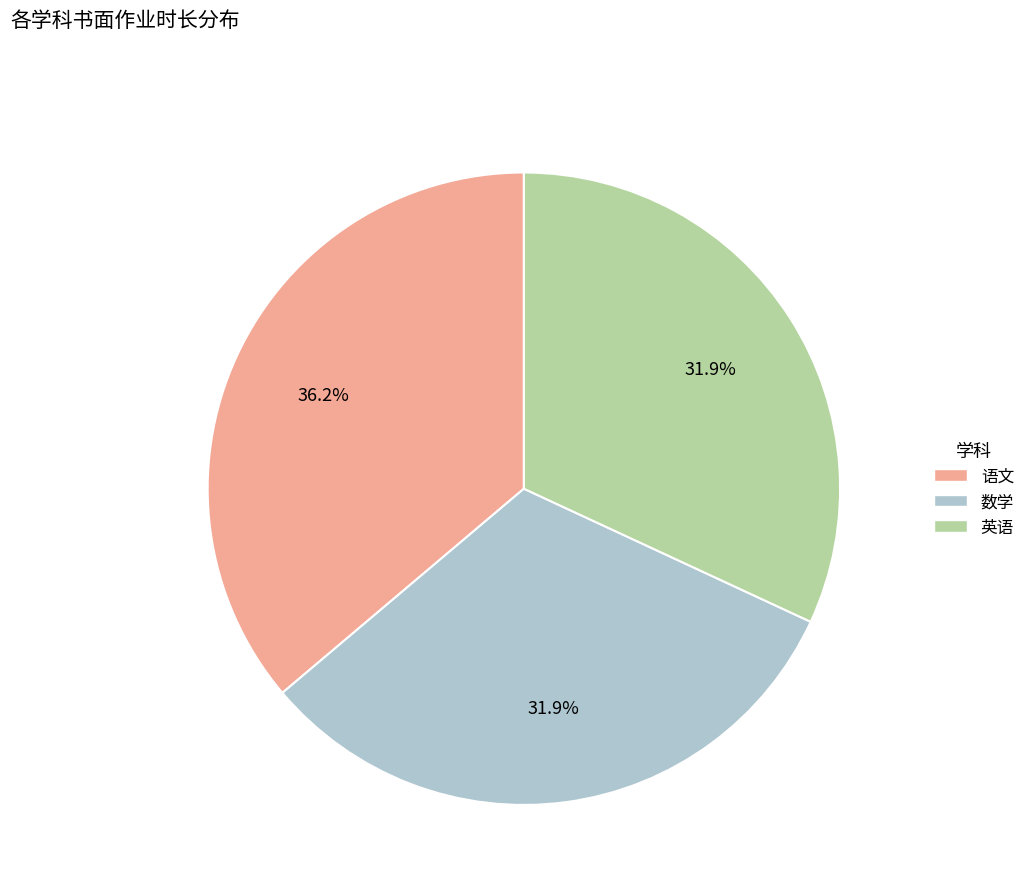

Combined, what portion of the pie is 数学 and 英语?

63.8%